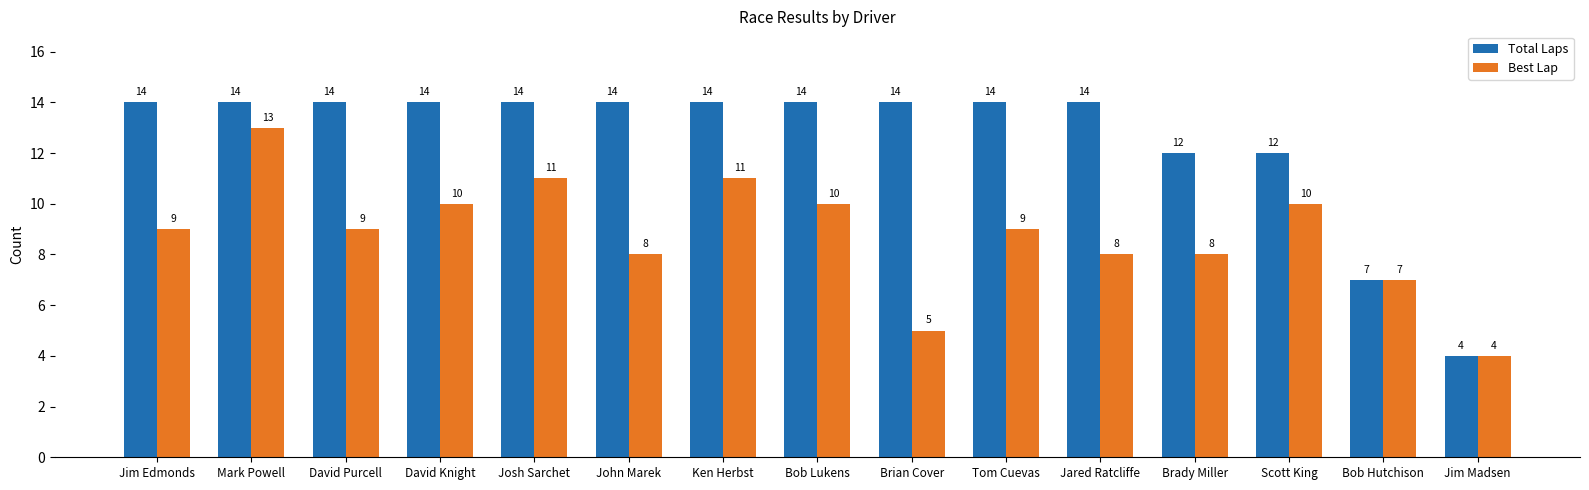

What value does the Total Laps series have at Jared Ratcliffe?

14